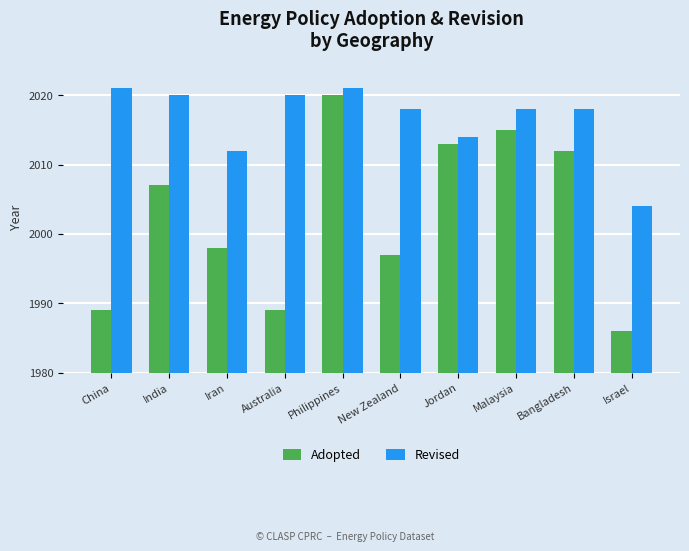

Is the value of Adopted at Jordan greater than the value of Revised at Philippines?

No